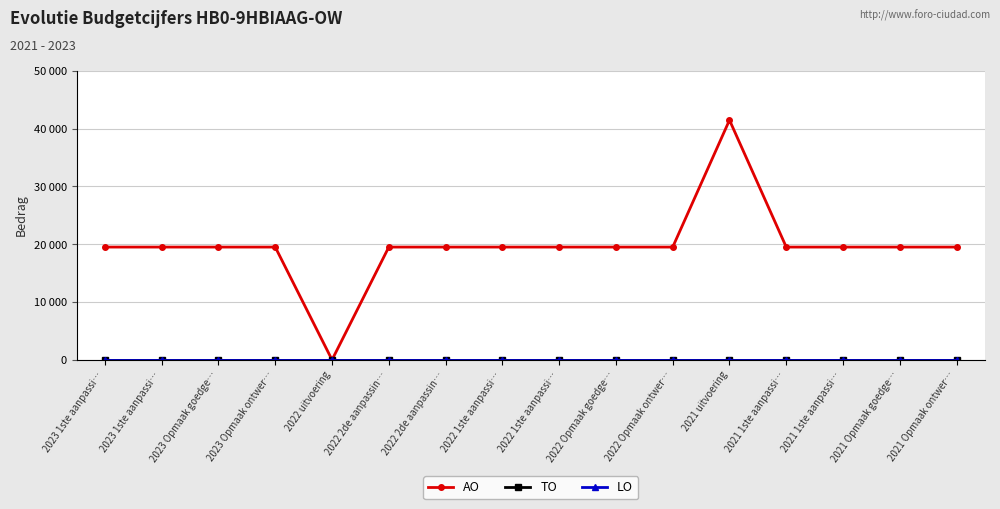

Which category has the highest value in the TO series?

2023 1ste aanpassi…